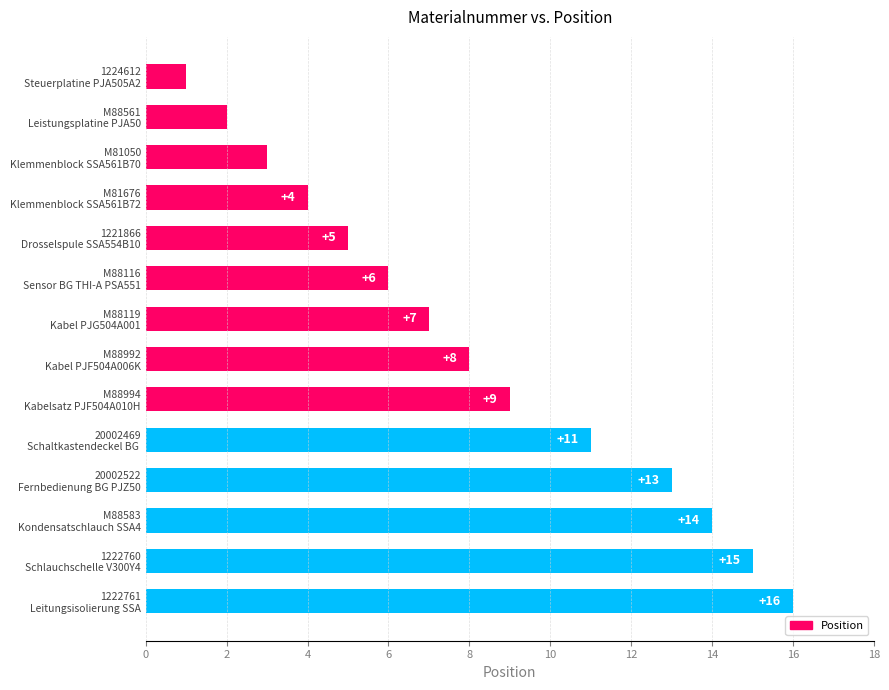

Does the chart contain any negative values?

No